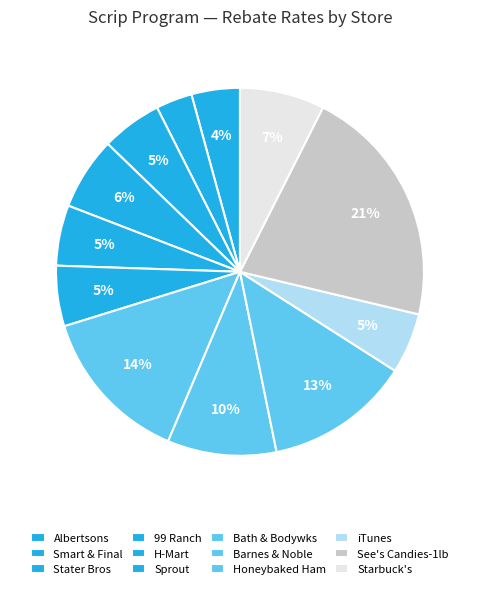

Does 99 Ranch represent more than half of the total?

No